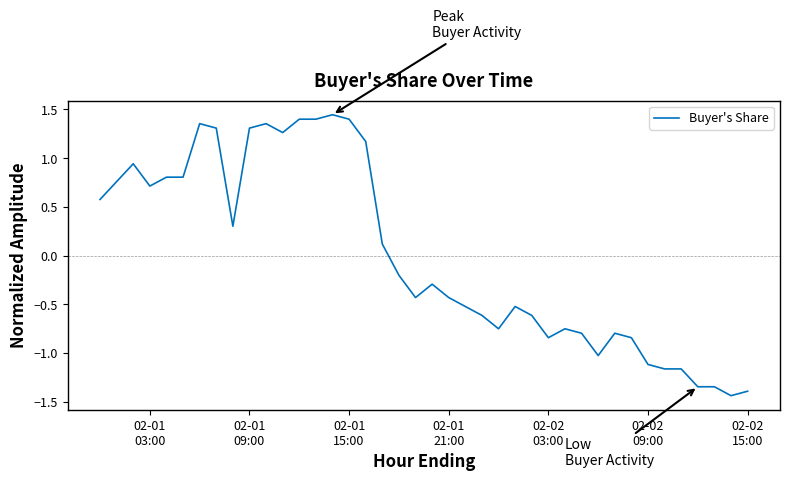

What is the difference between the maximum and minimum values?

2.9